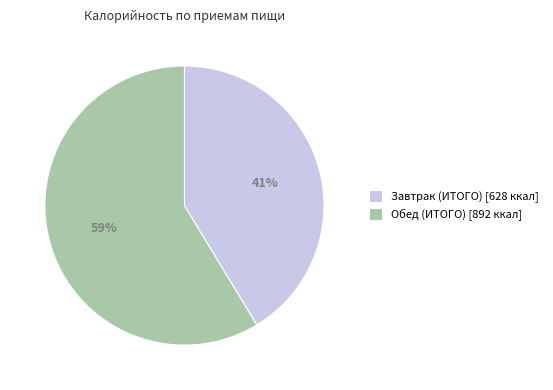

What is the largest slice in the pie chart?

Обед (ИТОГО)